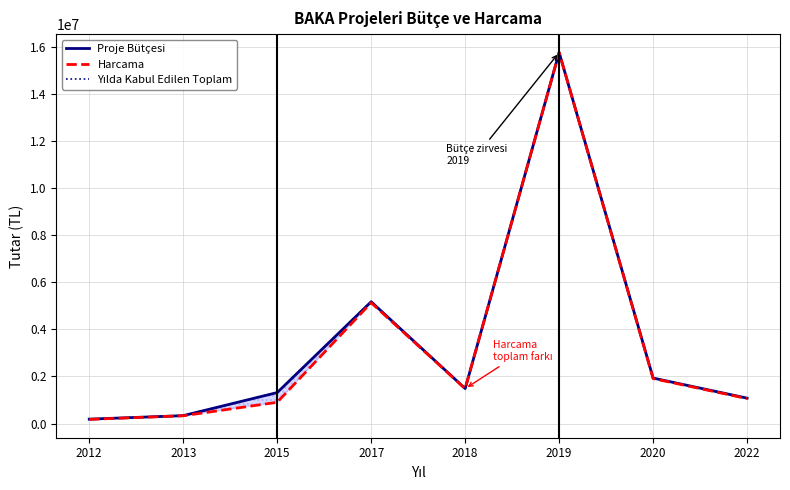

Which label corresponds to the smallest value in the chart?

2012